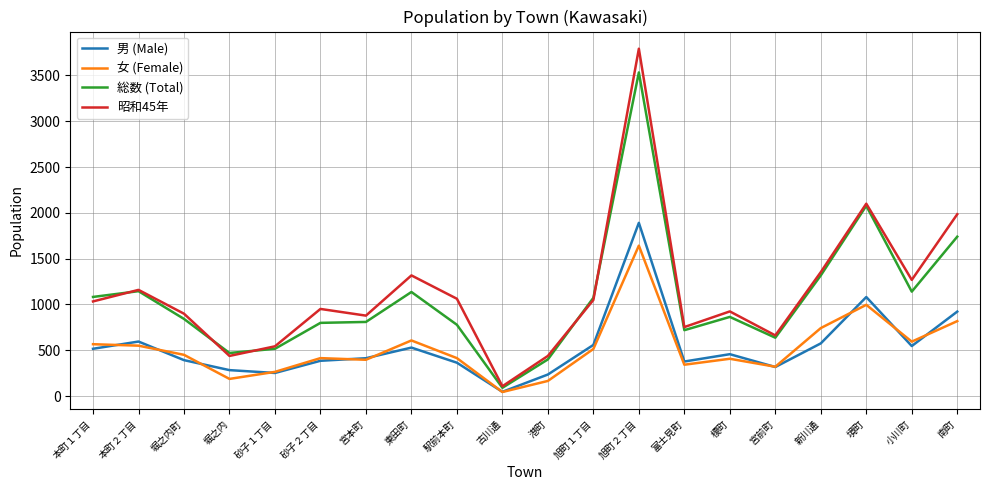

What is the highest value of the 総数 (Total) series?

3533